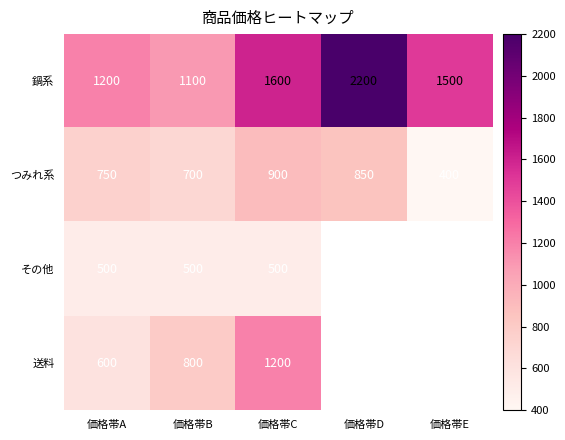

What is the difference between the maximum and second lowest values in the つみれ系 series?

200